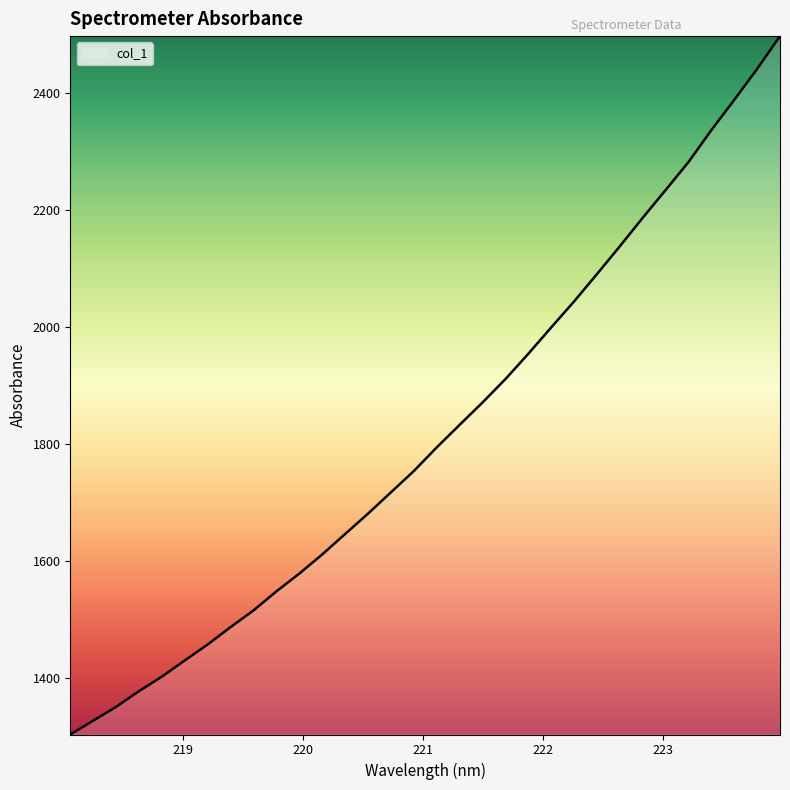

What is the sum of all values?

58195.8